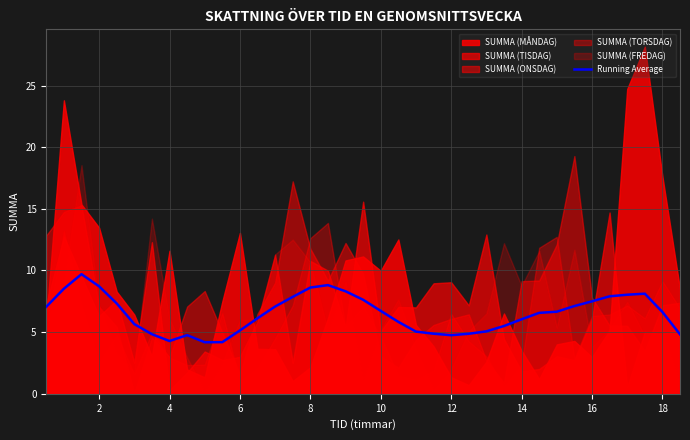

True or false: Running Average has a value of 8.6 at 8.

True